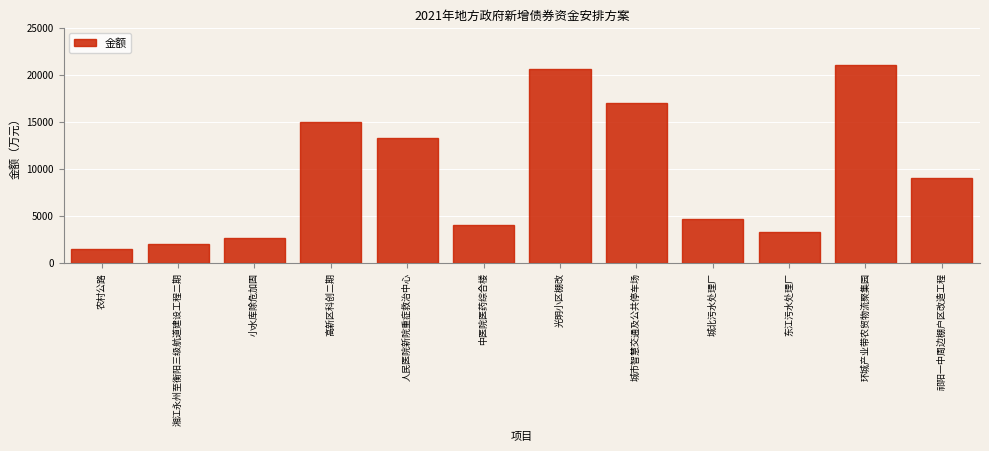

Reading right to left, extract all data points from this chart.

祁阳一中周边棚户区改造工程=9000	环城产业带农贸物流聚集园=21000	东江污水处理厂=3300	城北污水处理厂=4700	城市智慧交通及公共停车场=17000	光明小区棚改=20600	中医院医药综合楼=4000	人民医院新院重症救治中心=13300	高新区科创二期=15000	小水库除危加固=2620	湘江永州至衡阳三级航道建设工程二期=2000	农村公路=1466